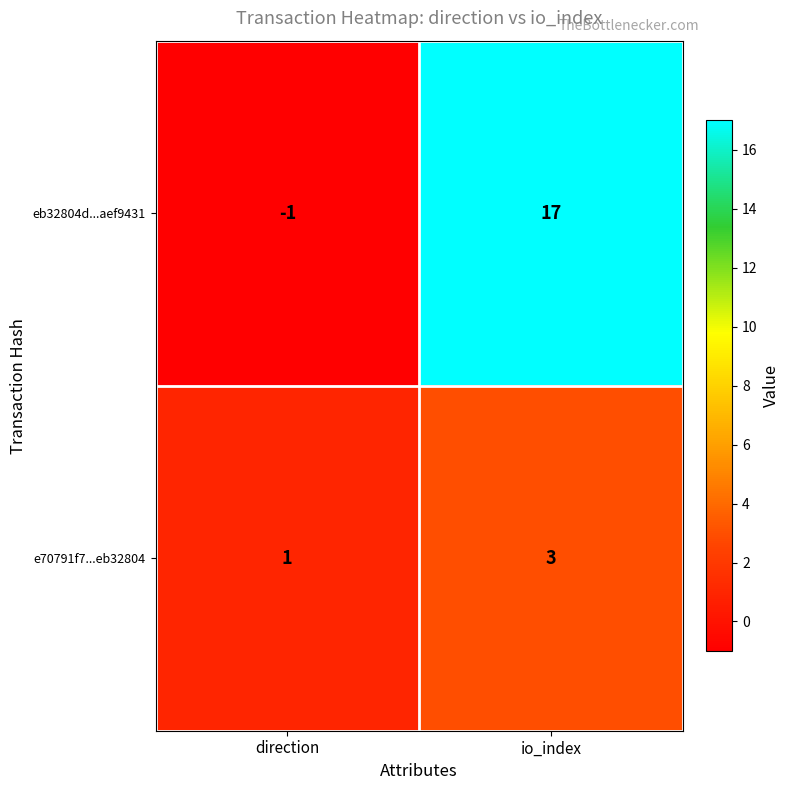

Reading right to left, transcribe all the data shown in this chart.

eb32804d...aef9431: 17	-1
e70791f7...eb32804: 3	1